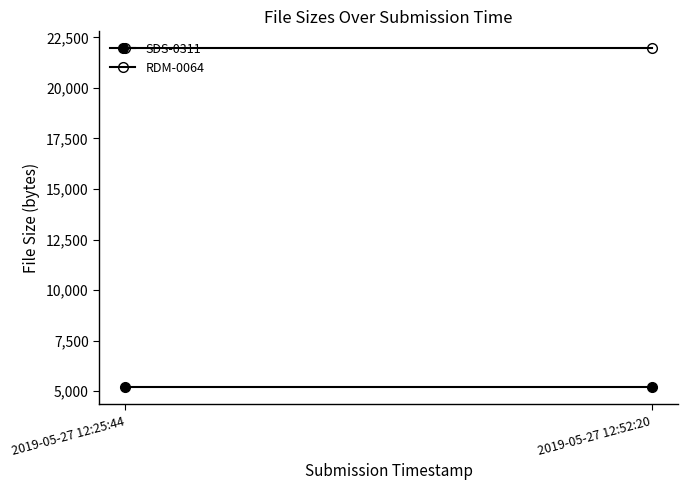

At which label does RDM-0064 reach its minimum?

2019-05-27 12:25:44